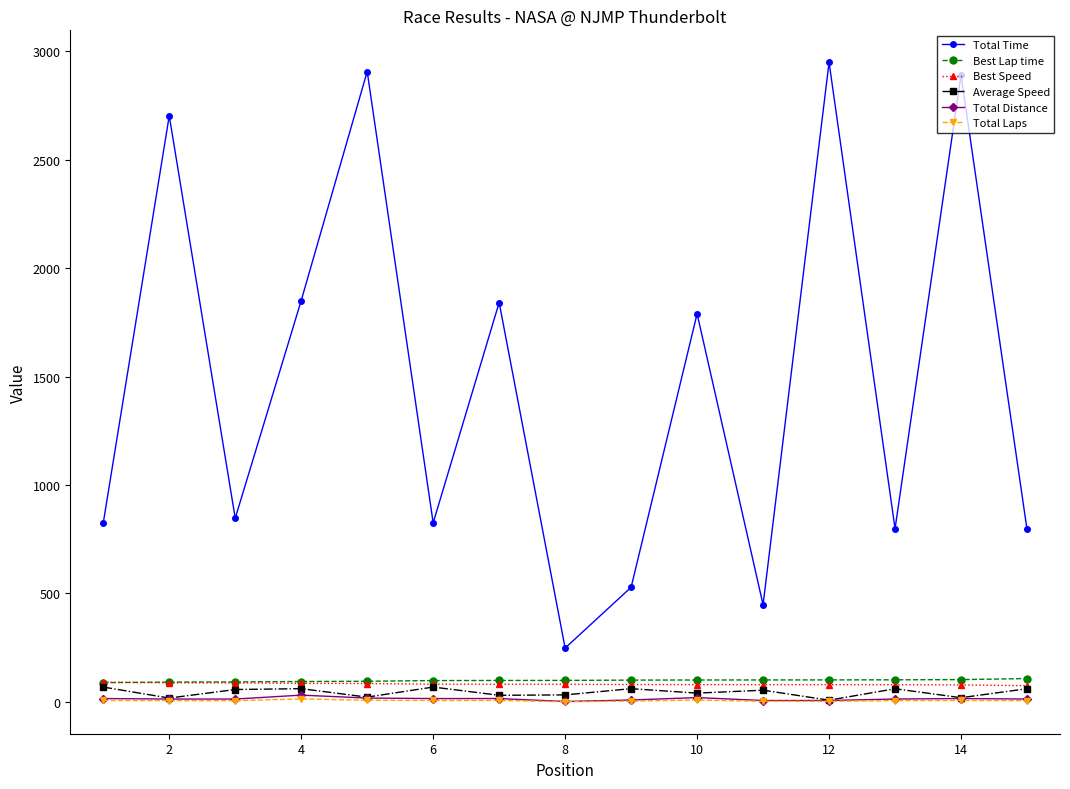

What is the value of the Total Laps point at the 15th from the left?

6.0